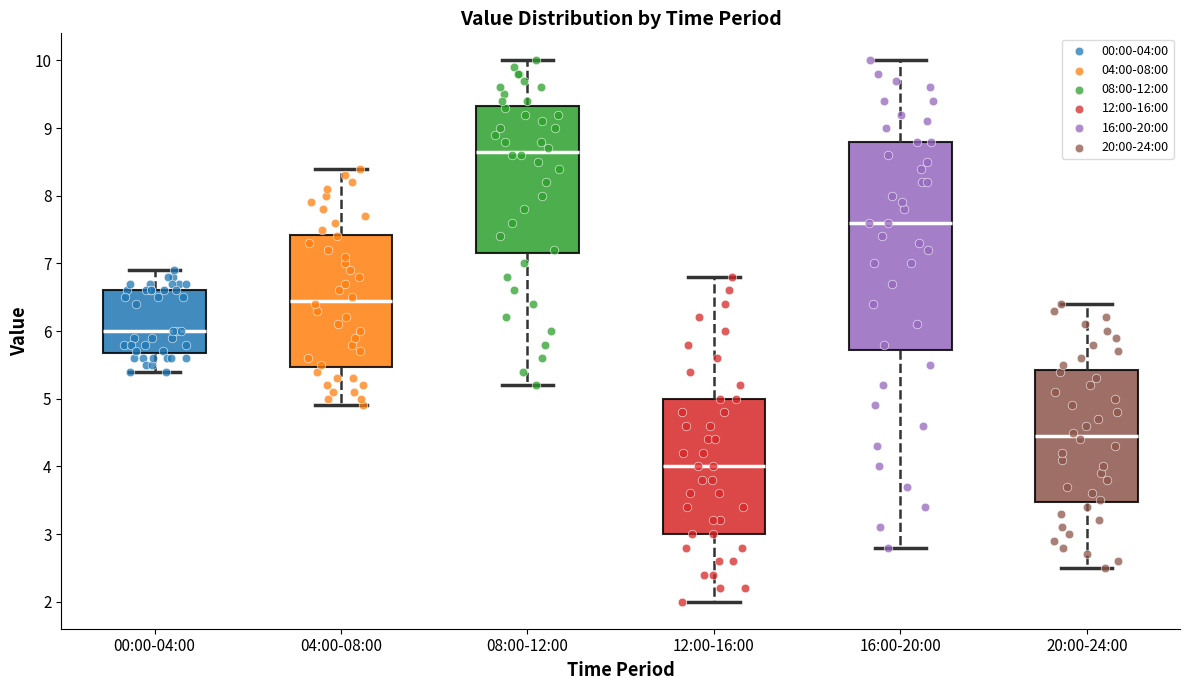

Where does the median line of the box for 00:00-04:00 sit on the y-axis? The values are not printed on the chart, so give them approximately, as read against the axis.

6.0